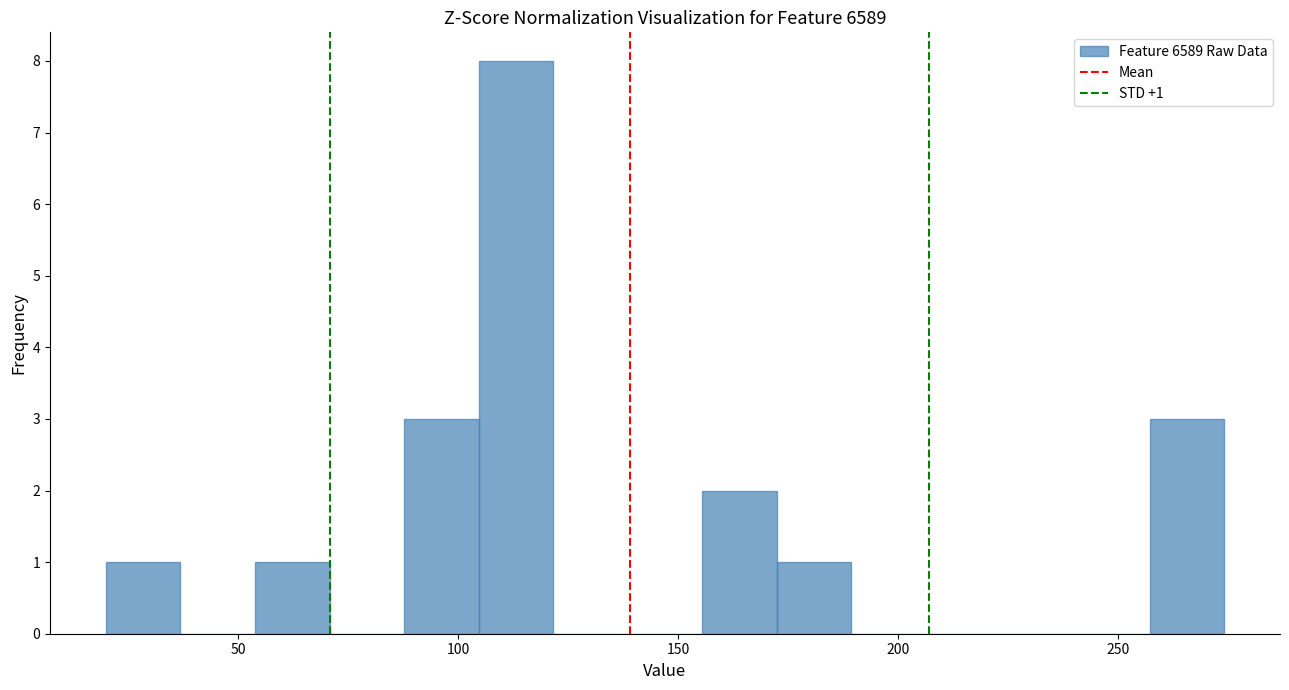

Around what value on the x-axis is the tallest bar? Give the approximate position of its centre, as read against the axis.

115